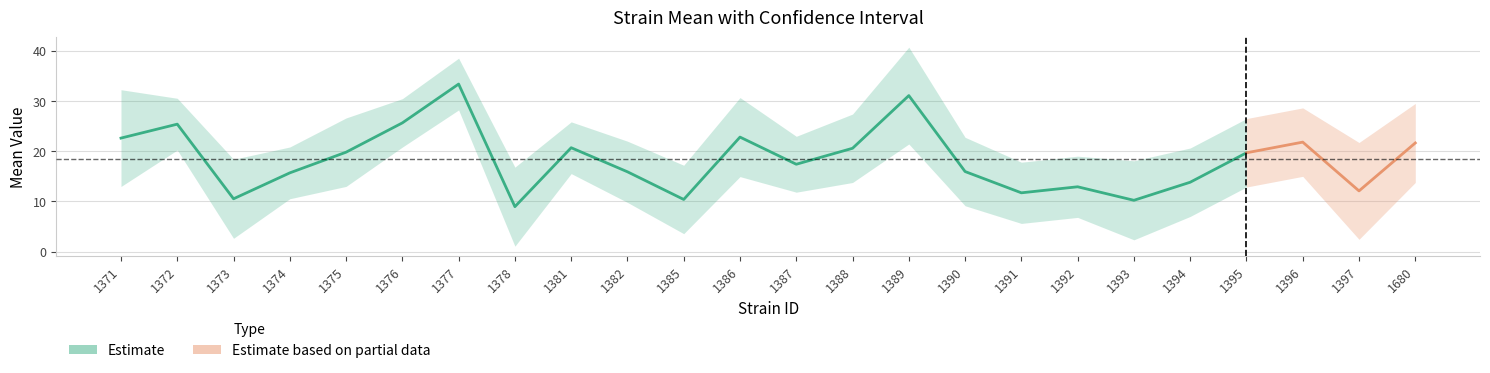

How many lines are shown in the chart?

3